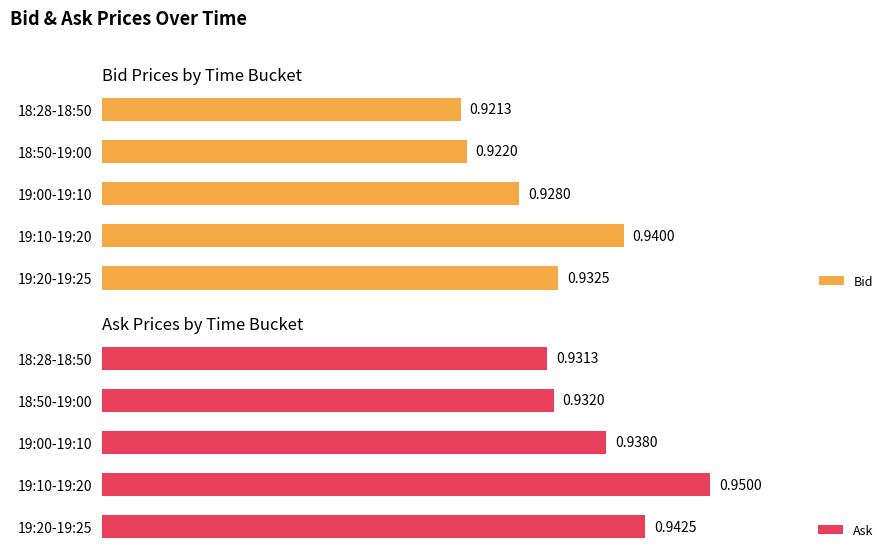

How many bars are there in total?

10